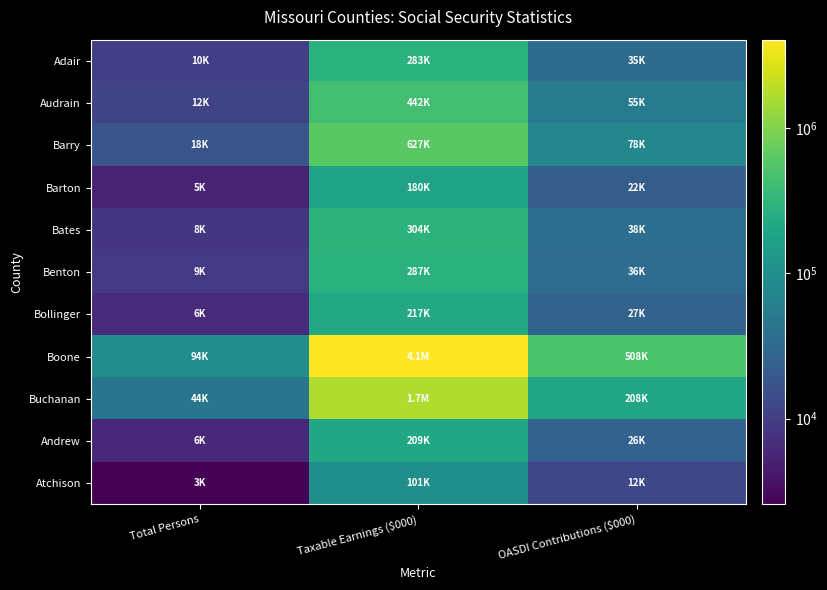

Which category has the highest value across all series?

Taxable Earnings ($000)